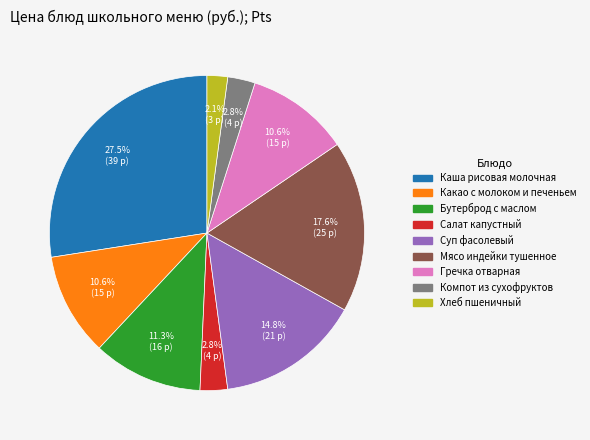

Count the number of slices in the pie.

9